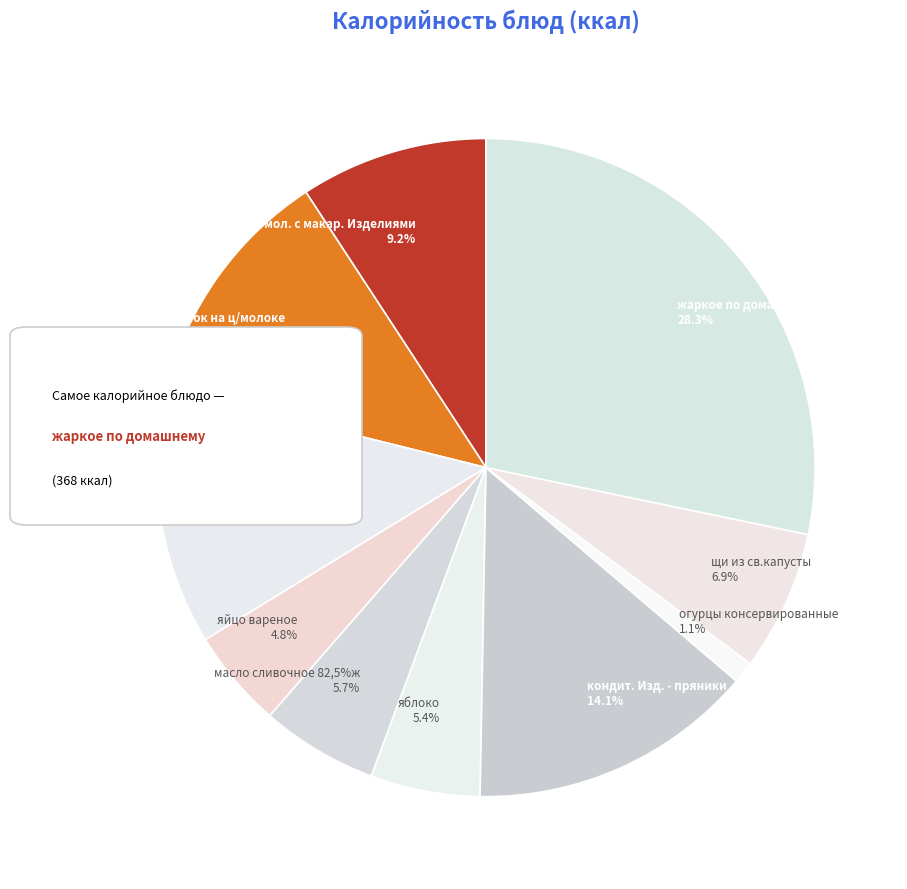

Does кофейный напиток на ц/молоке account for over 50% of the chart?

No